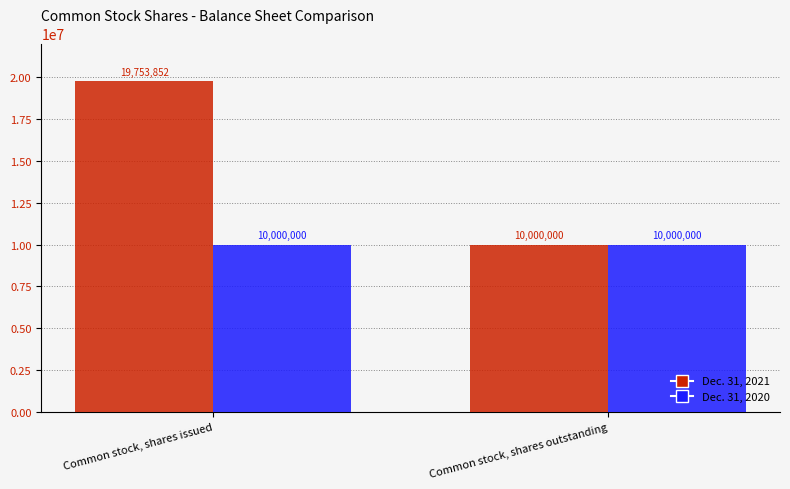

What is the average value of the Dec. 31, 2021 series?

14876926